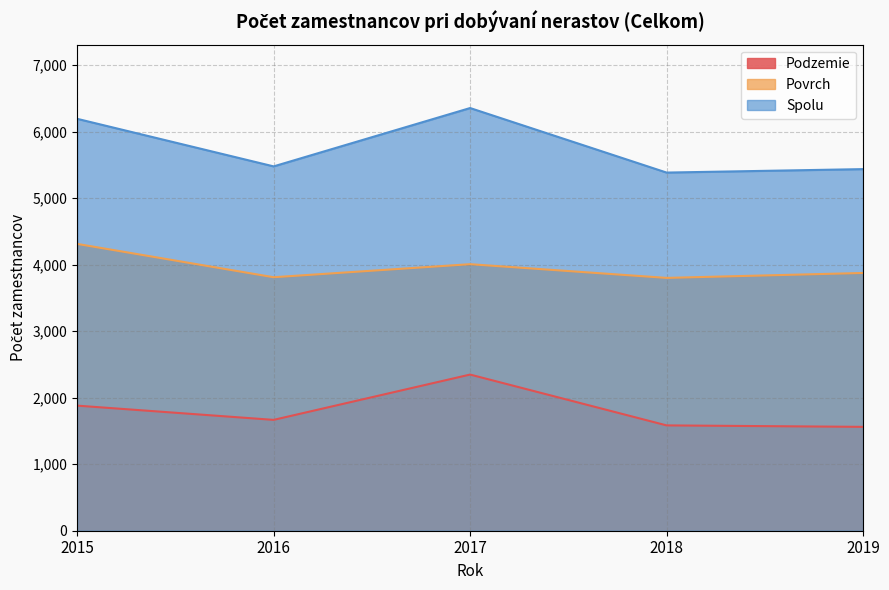

What is the difference between the second highest and second lowest values in the Spolu series?

756